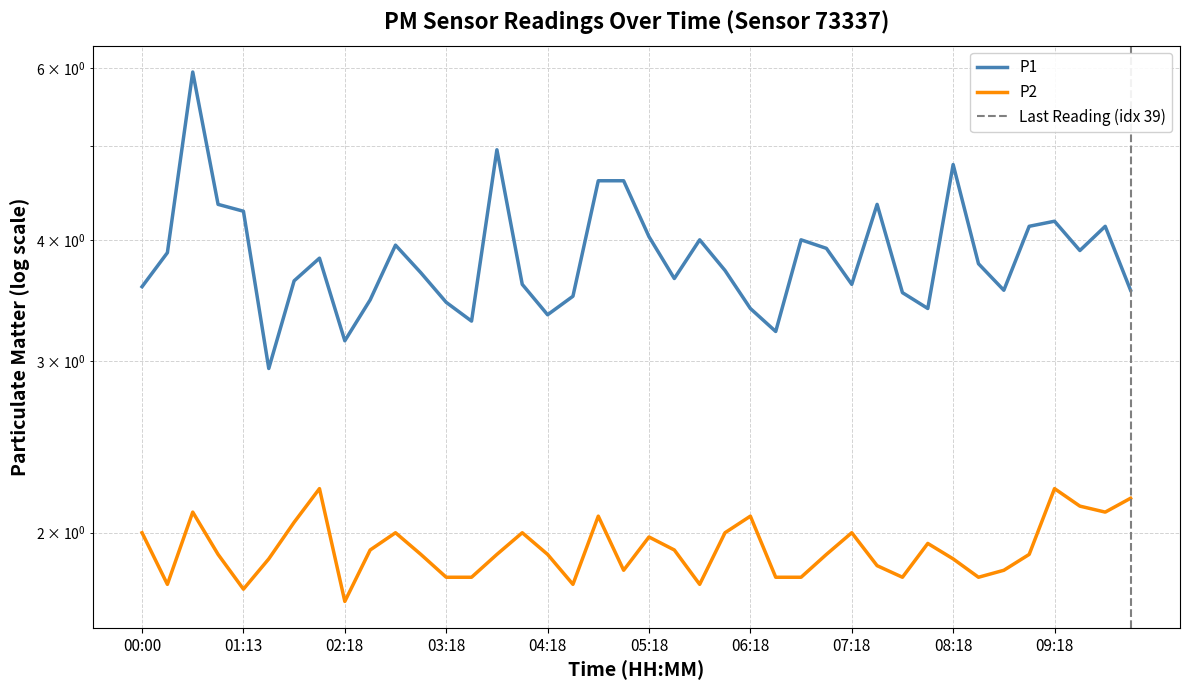

What is the label of the 8th point from the left?

02:03